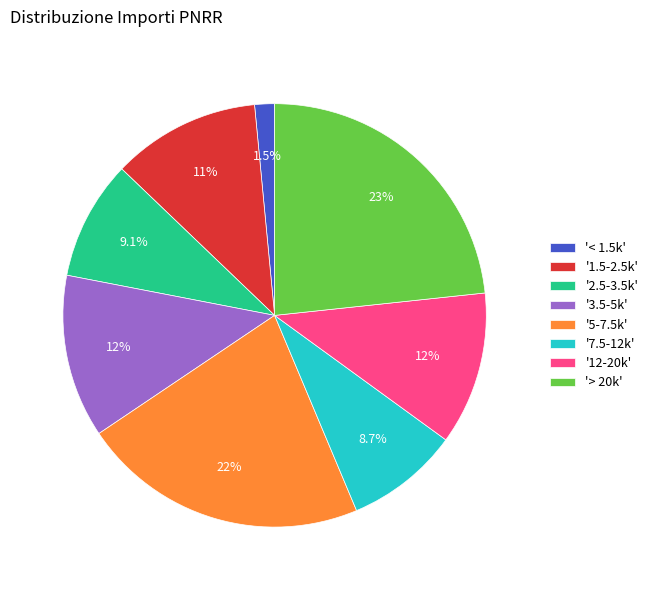

What percentage is NOT represented by '12-20k'?

88.3%